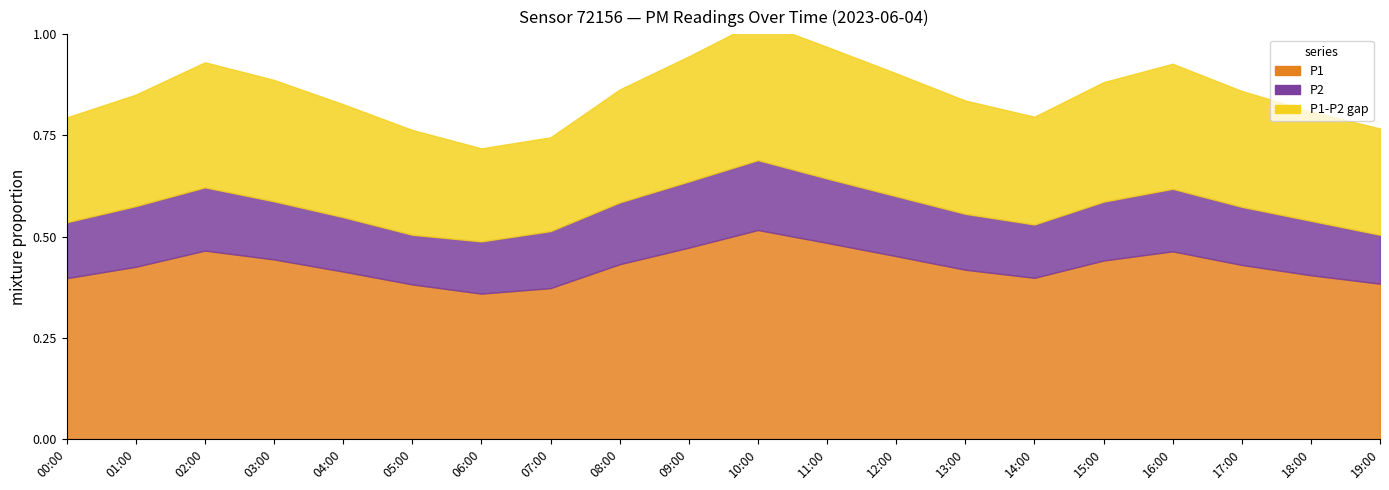

True or false: P1 and P2 intersect in this chart.

False